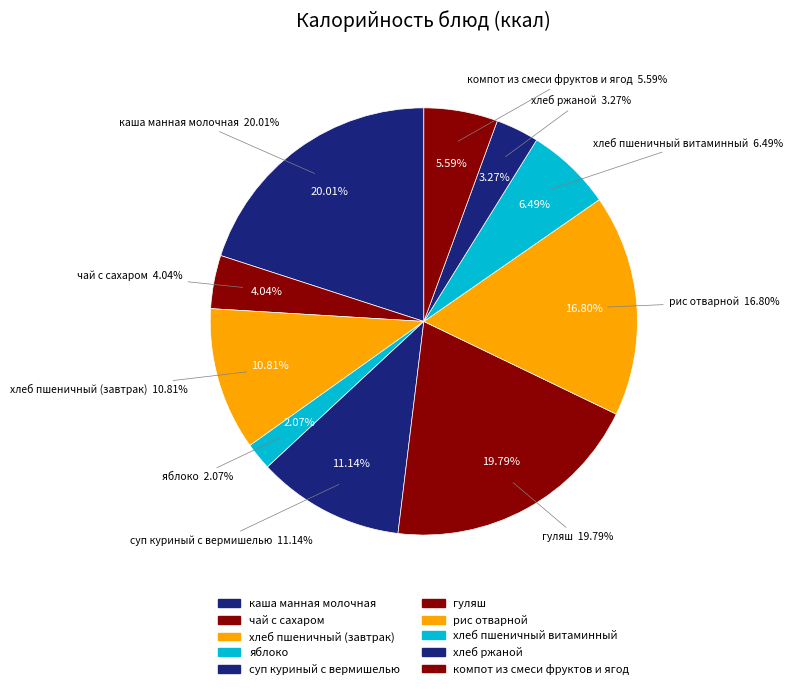

Combined, what portion of the pie is яблоко and хлеб пшеничный витаминный?

8.6%